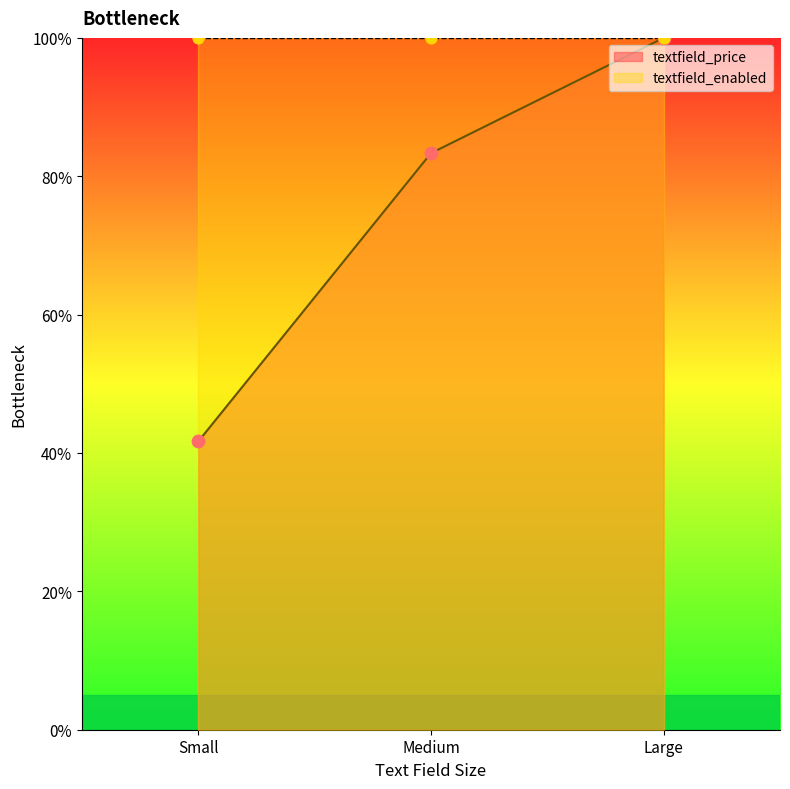

Approximately how many times larger is the value at Medium compared to Small?

2.0